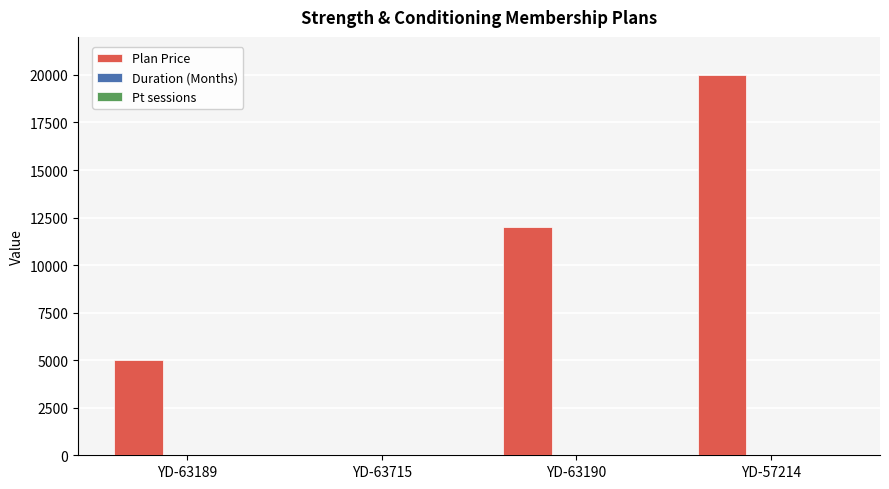

The Plan Price series shows 2000 at YD-63189. True or false?

False